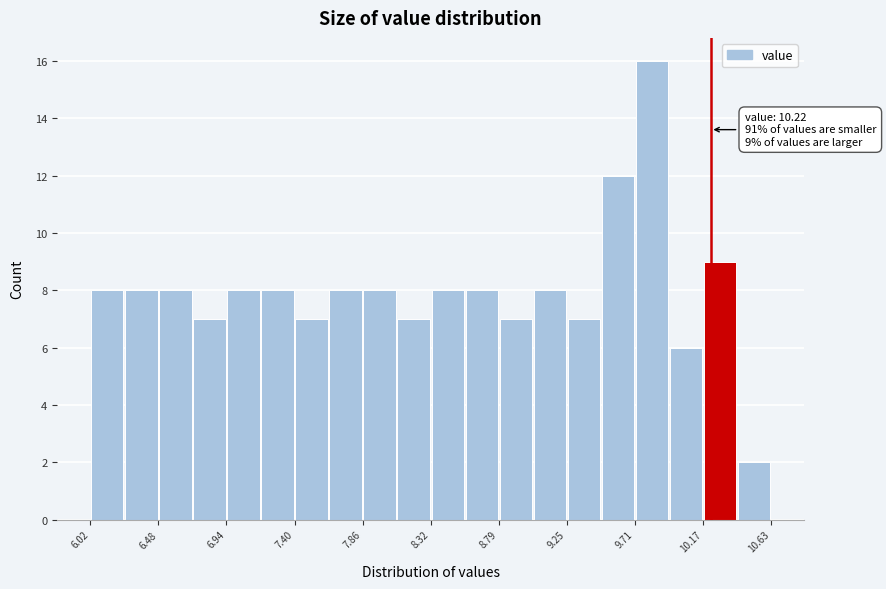

Over which range of the x-axis is the bar tallest?

9.70 to 9.95